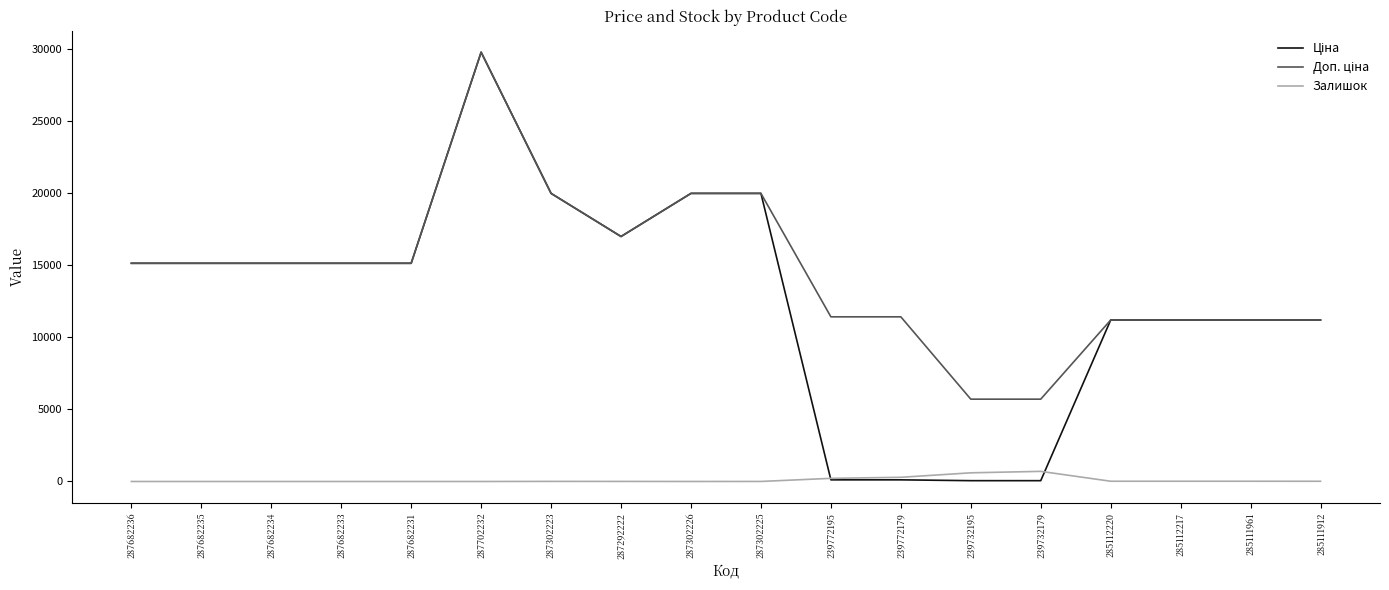

The Залишок series shows 0.0 at 287682235. True or false?

True